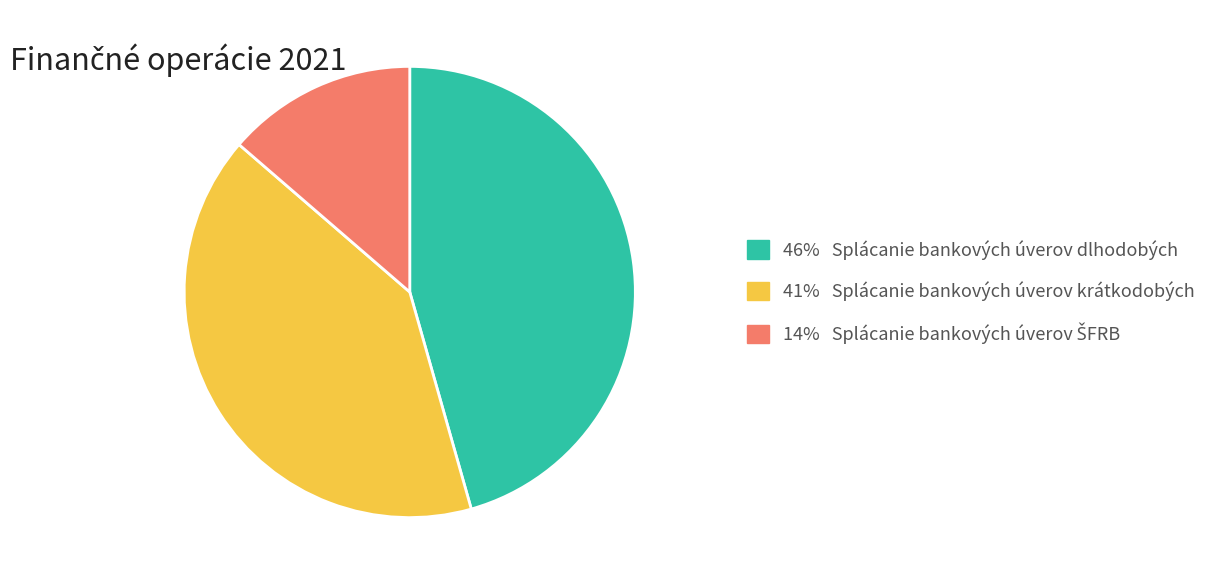

What is the largest slice in the pie chart?

46% Splácanie bankových úverov dlhodobých